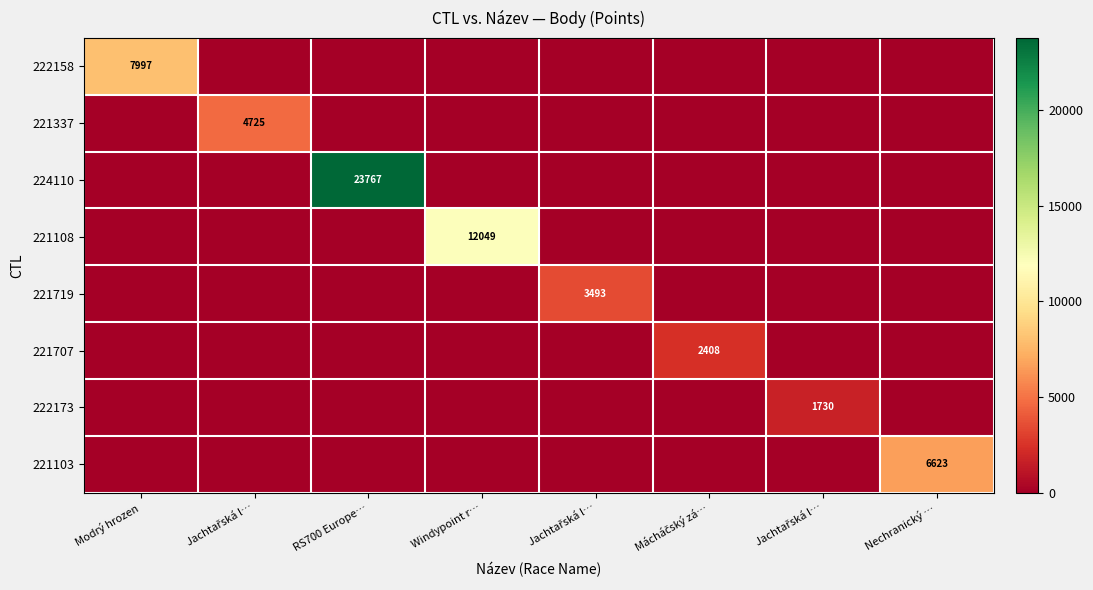

The 221103 series shows 0 at Jachtařská l…. True or false?

True